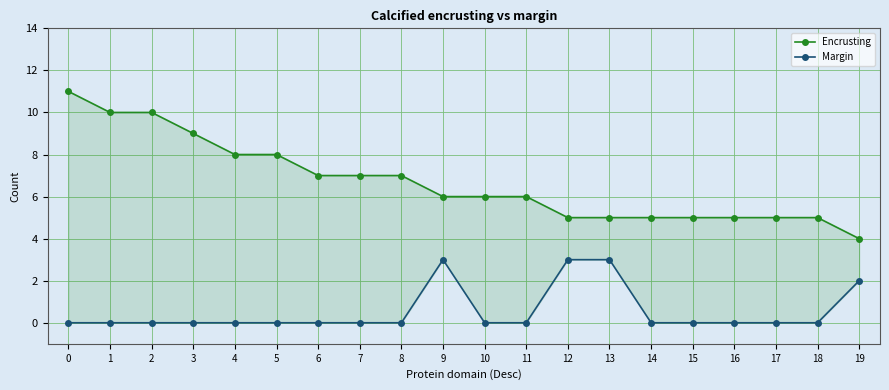

Count the number of data series in this chart.

2